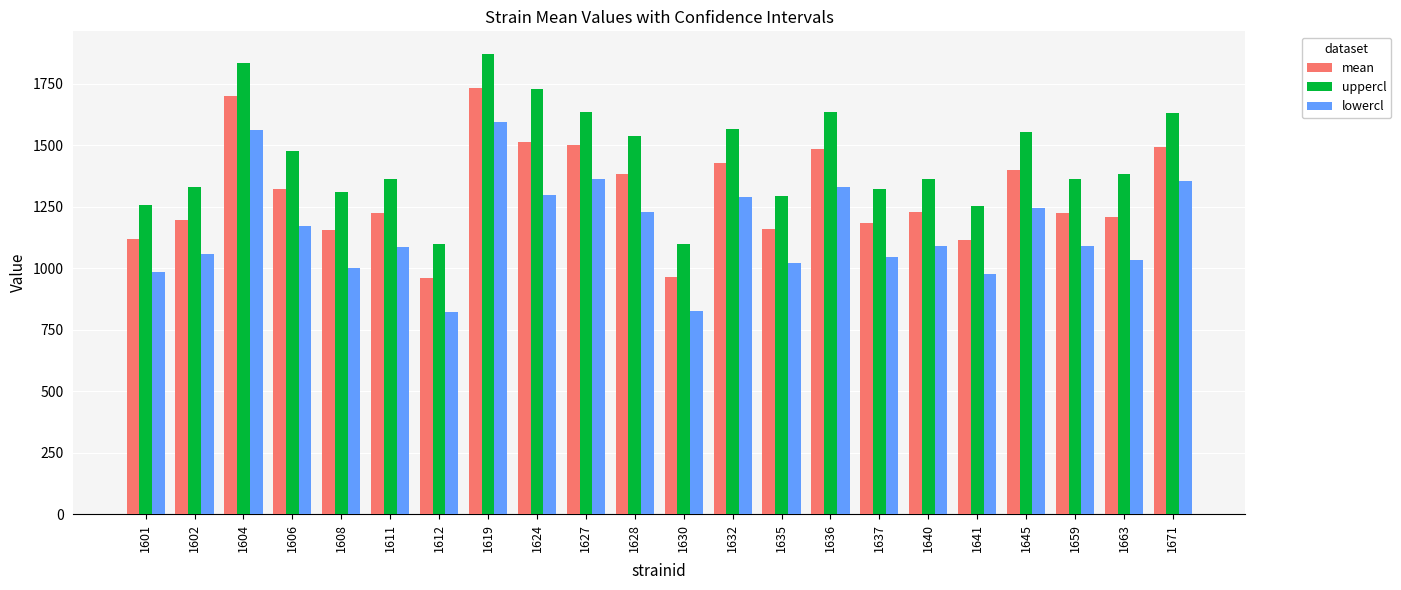

The uppercl series shows 1097.1 at 1612. True or false?

True